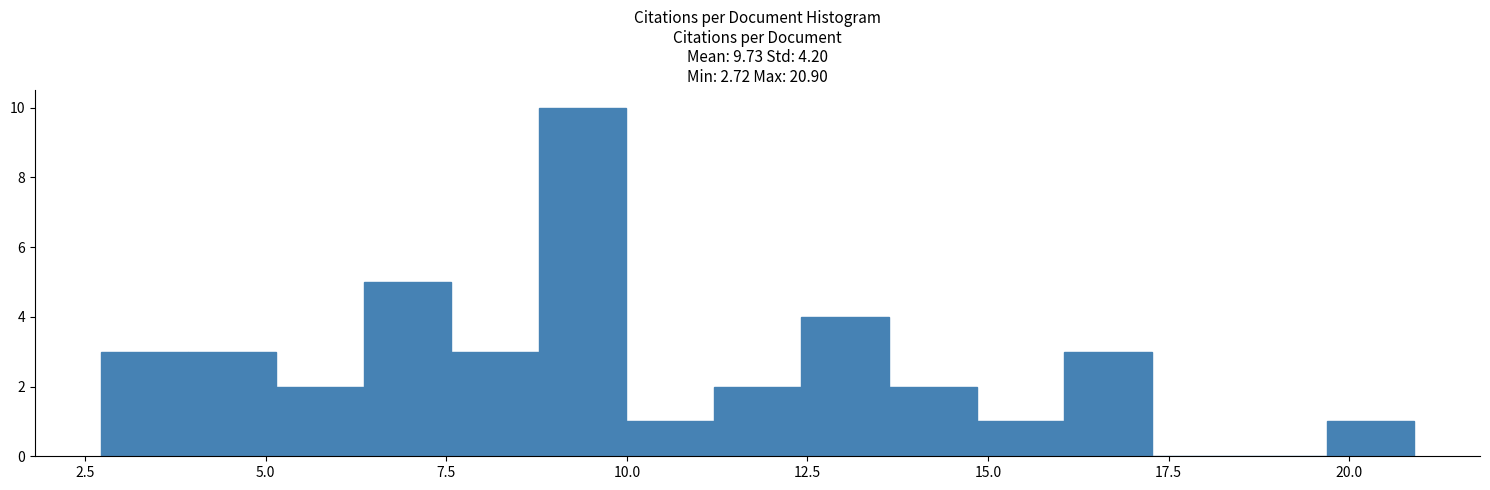

Read against the x-axis, roughly where is the centre of the tallest bar?

9.5